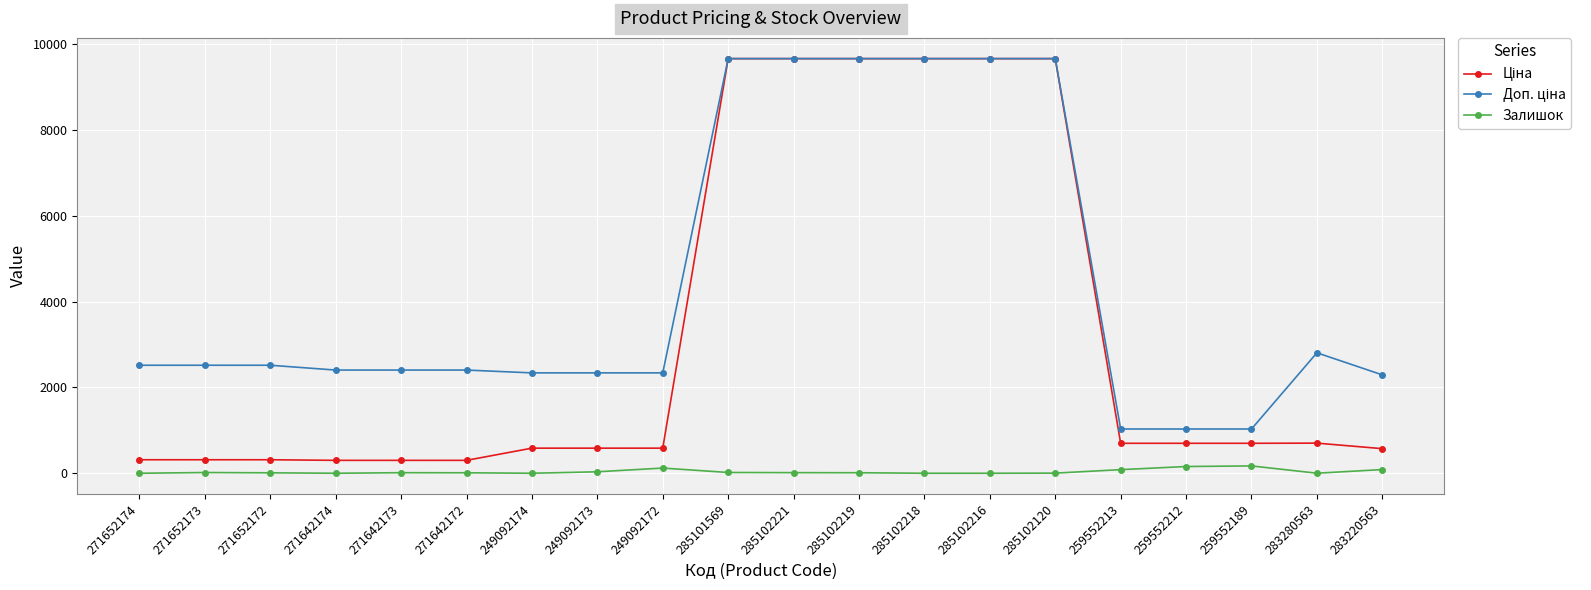

Is it true that Залишок equals 18.0 at 285101569?

True